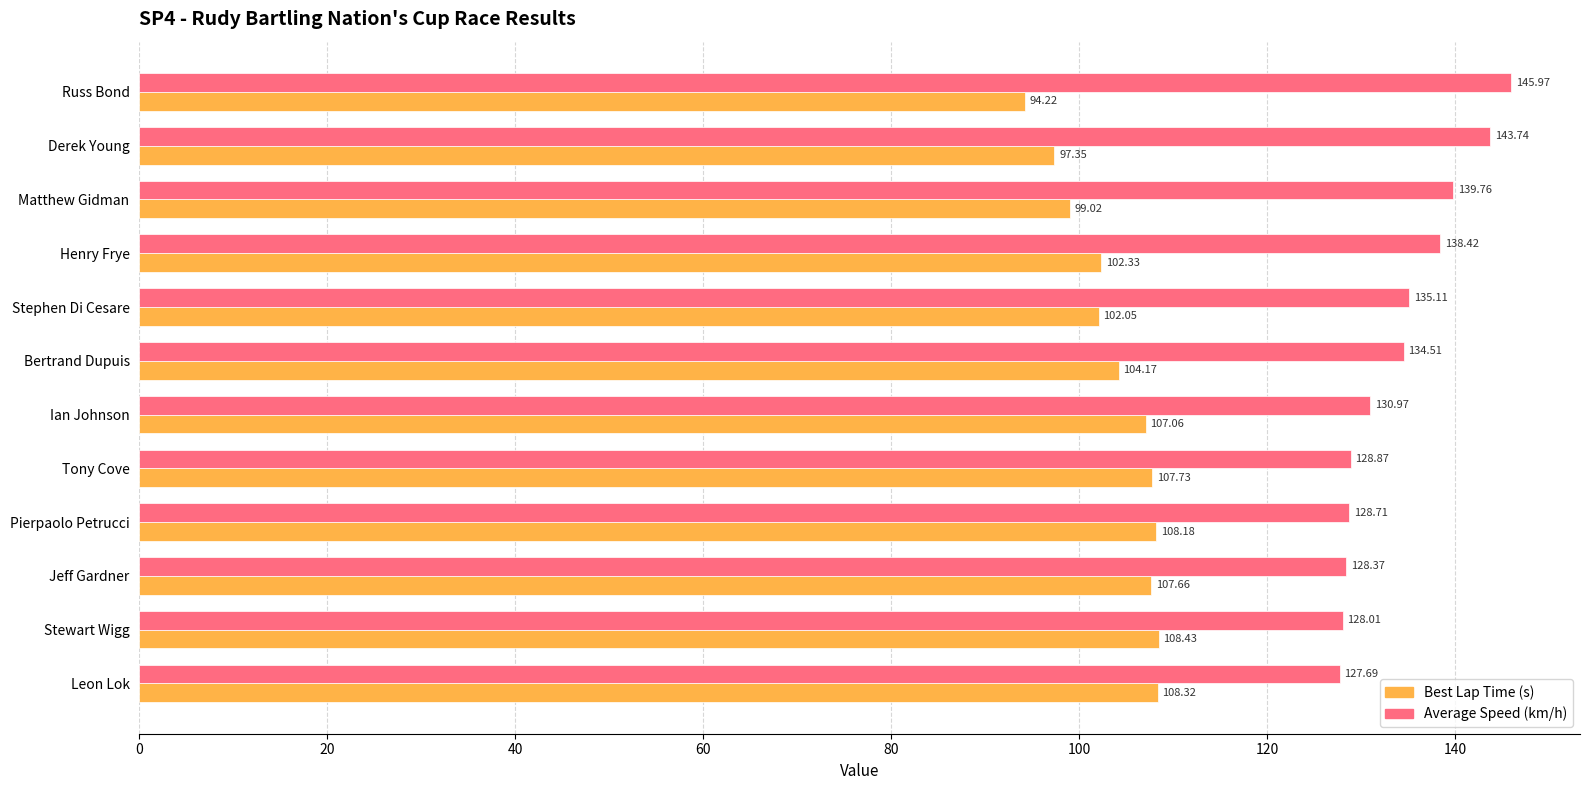

Which category has the lowest value in the Average Speed (km/h) series?

Leon Lok